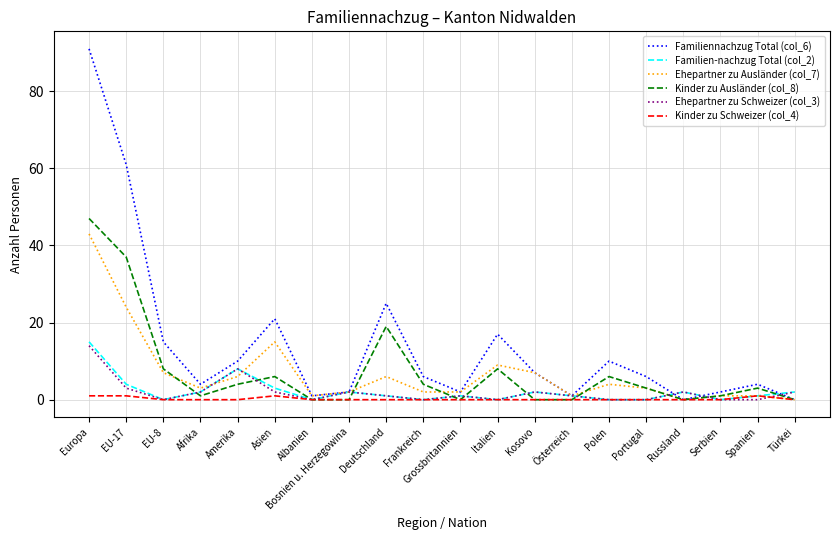

Which series changed the most between EU-17 and Kosovo?

Familiennachzug Total (col_6)